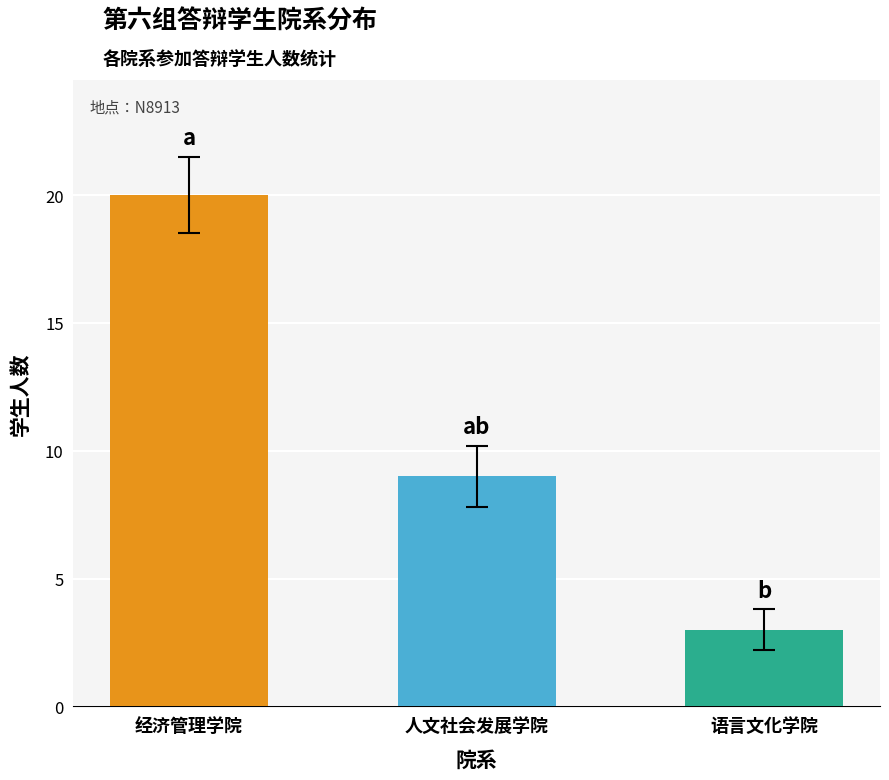

Count the values in the range 3 to 20.

3